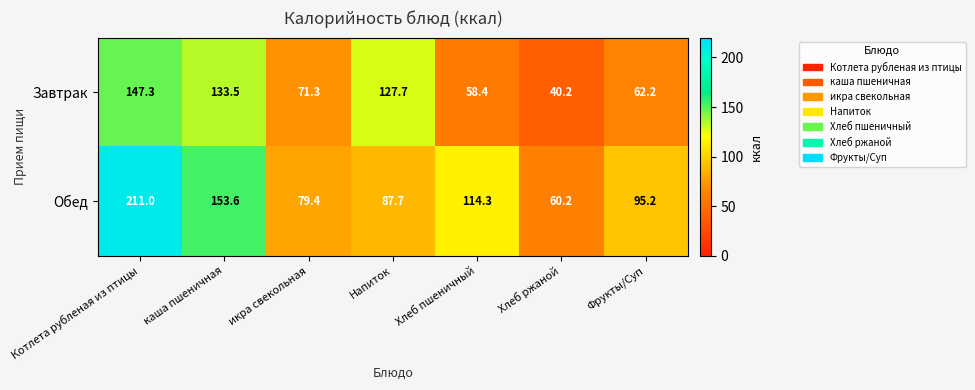

Between Хлеб пшеничный and Хлеб ржаной, which series saw the biggest shift?

Обед